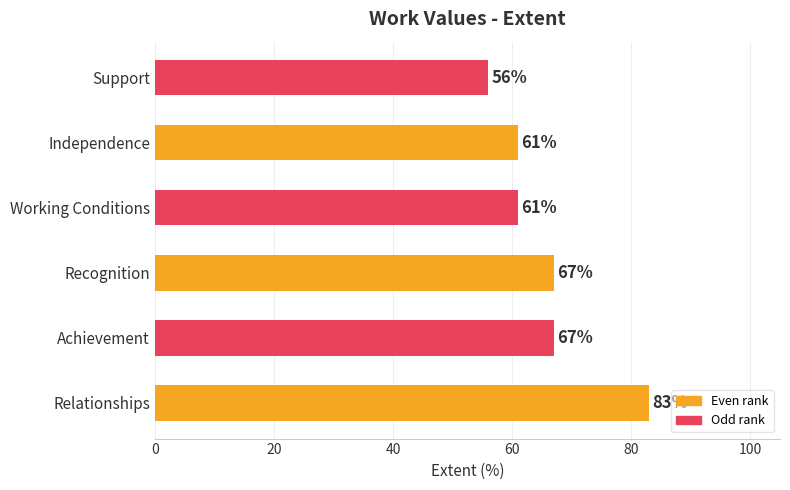

Does the chart contain any negative values?

No